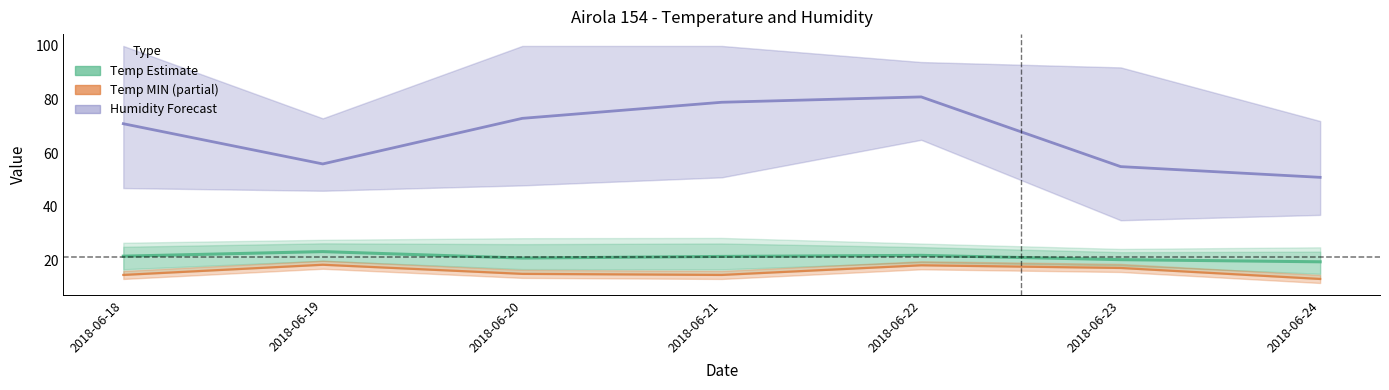

True or false: Humidity MED has a value of 21.7 at 2018-06-23.

False